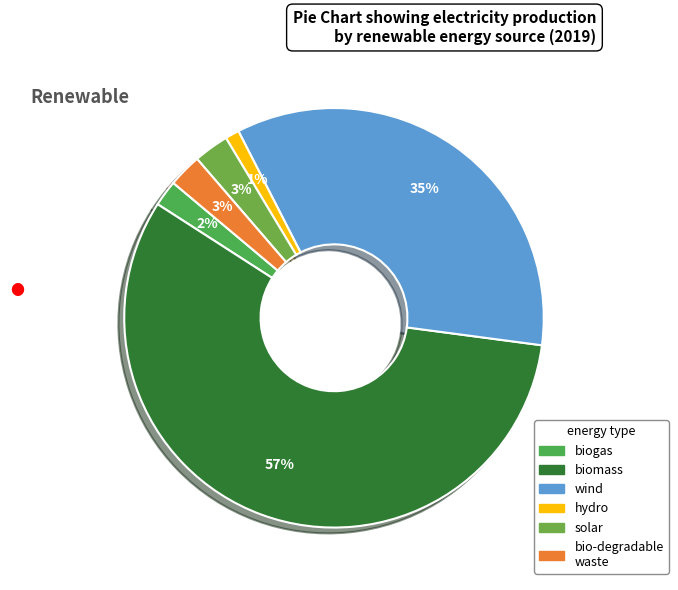

Count the number of slices in the pie.

6